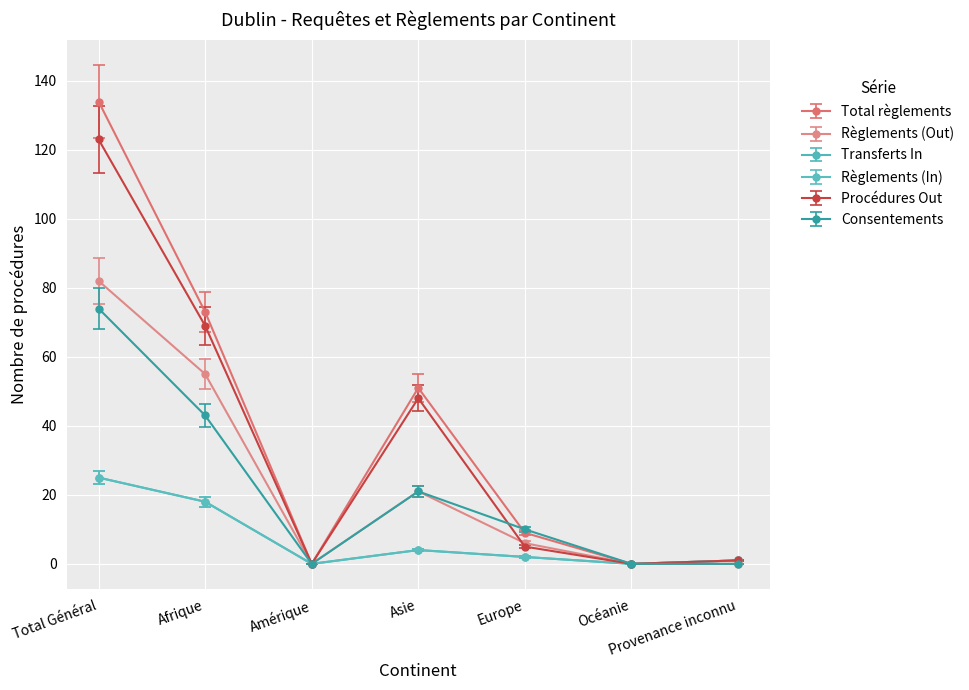

True or false: Procédures Out and Règlements (In) cross at least once.

False